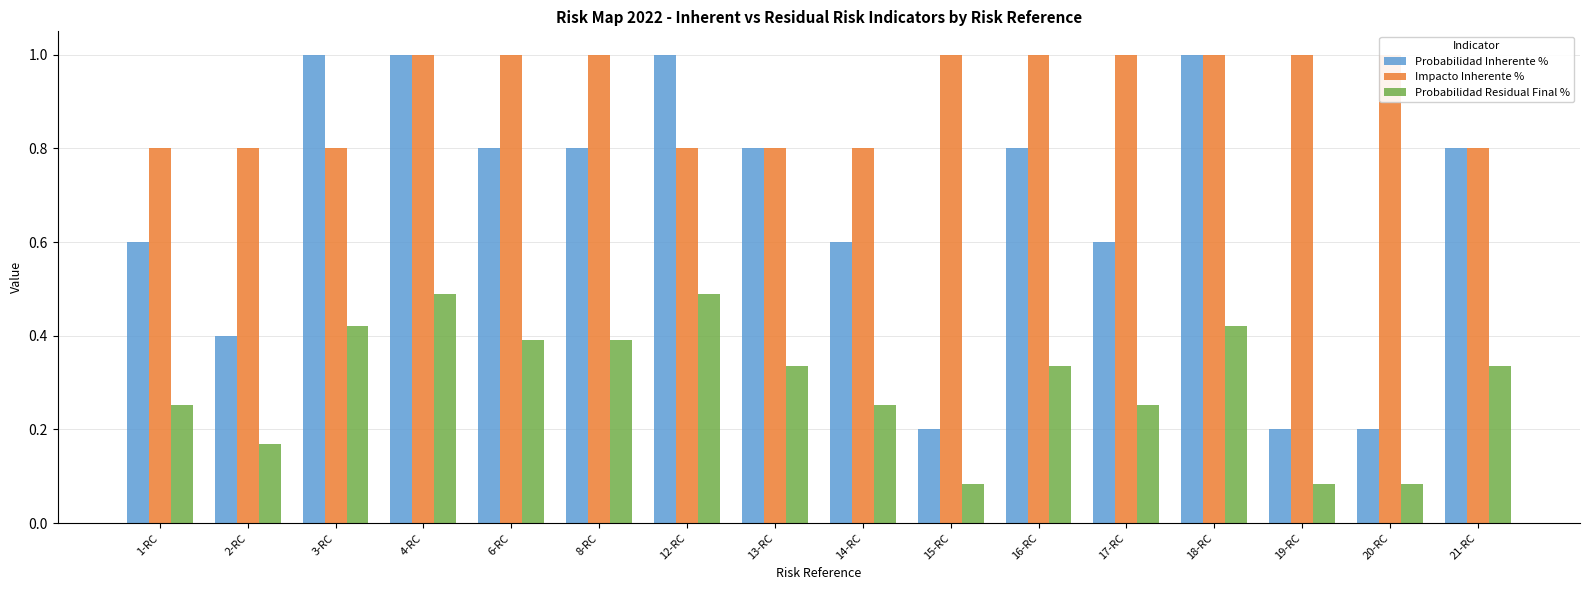

Reading right to left, what are all the values shown in this chart?

Probabilidad Inherente %: 21-RC=0.8	20-RC=0.2	19-RC=0.2	18-RC=1.0	17-RC=0.6	16-RC=0.8	15-RC=0.2	14-RC=0.6	13-RC=0.8	12-RC=1.0	8-RC=0.8	6-RC=0.8	4-RC=1.0	3-RC=1.0	2-RC=0.4	1-RC=0.6
Impacto Inherente %: 21-RC=0.8	20-RC=1.0	19-RC=1.0	18-RC=1.0	17-RC=1.0	16-RC=1.0	15-RC=1.0	14-RC=0.8	13-RC=0.8	12-RC=0.8	8-RC=1.0	6-RC=1.0	4-RC=1.0	3-RC=0.8	2-RC=0.8	1-RC=0.8
Probabilidad Residual Final %: 21-RC=0.3	20-RC=0.1	19-RC=0.1	18-RC=0.4	17-RC=0.3	16-RC=0.3	15-RC=0.1	14-RC=0.3	13-RC=0.3	12-RC=0.5	8-RC=0.4	6-RC=0.4	4-RC=0.5	3-RC=0.4	2-RC=0.2	1-RC=0.3